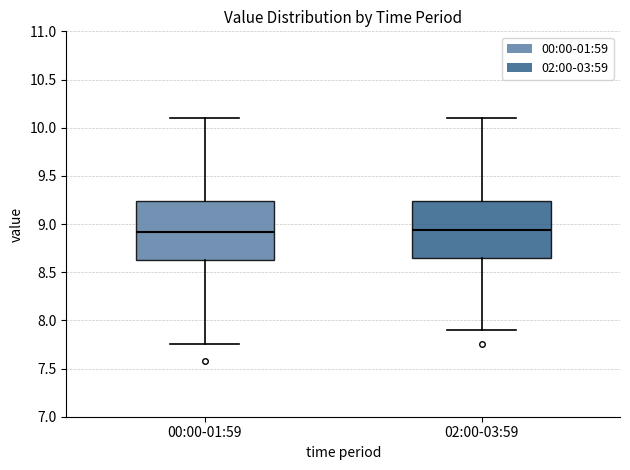

Reading left to right, transcribe this box plot: for each box, give where its median line is, the range the box spans, and where its two whiskers end, as read against the y-axis. The values are not printed on the chart, so give them approximately, as read against the axis.

00:00-01:59: median 8.90, box 8.60 to 9.25, whiskers 7.75 to 10.10
02:00-03:59: median 8.95, box 8.65 to 9.25, whiskers 7.90 to 10.10